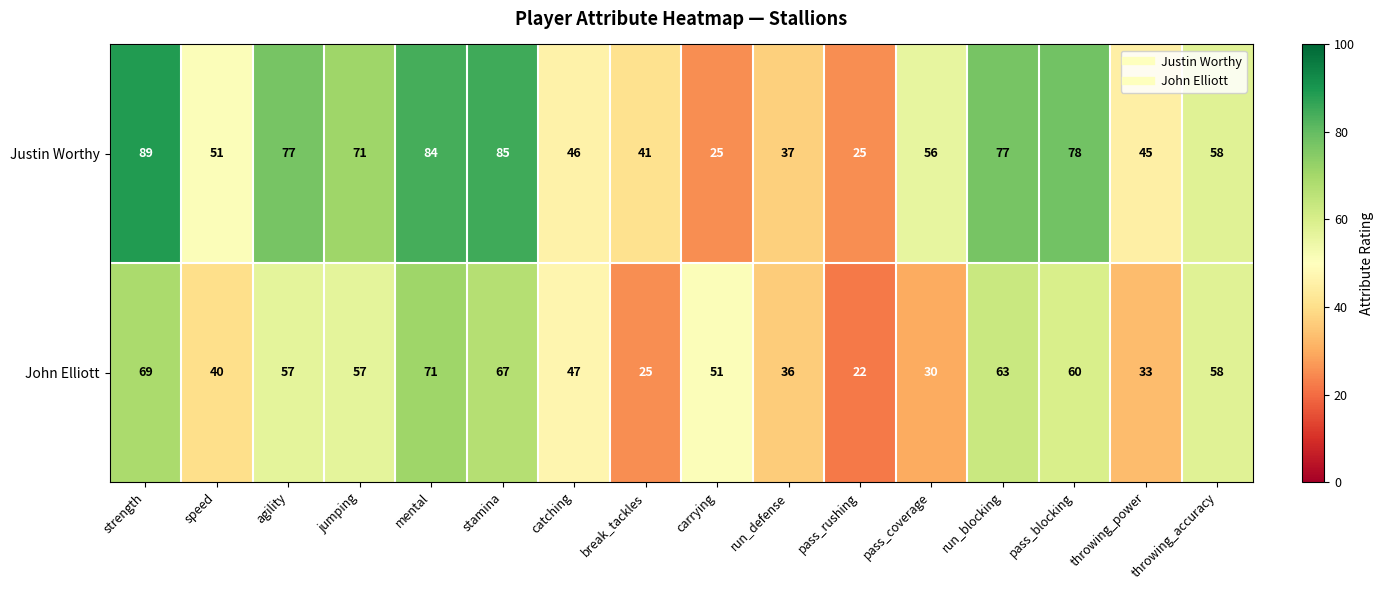

What is the difference between the highest and lowest values at speed?

11